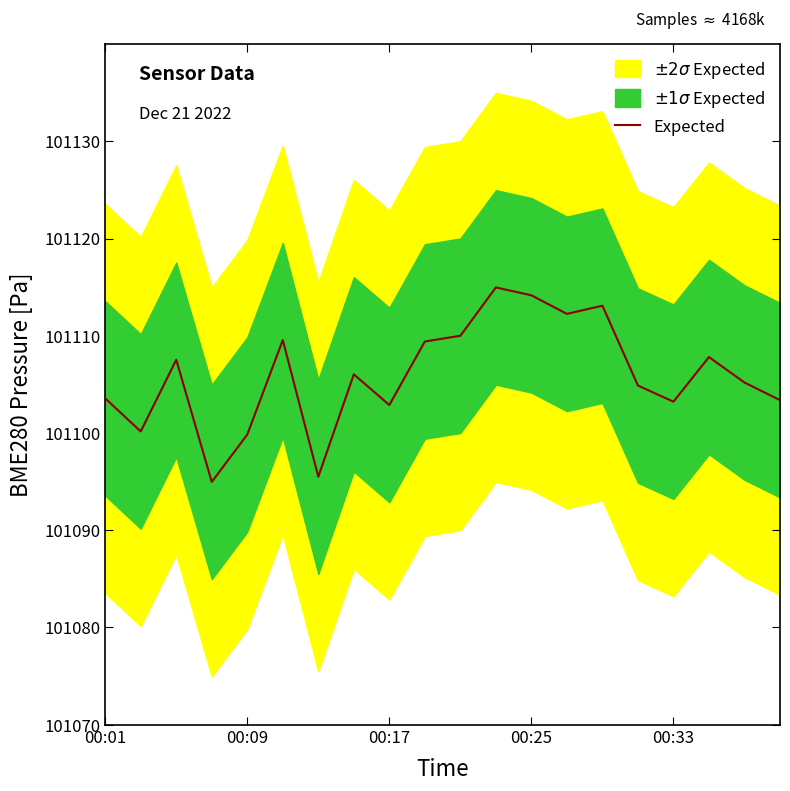

Is this an area chart (filled region under the line)?

No